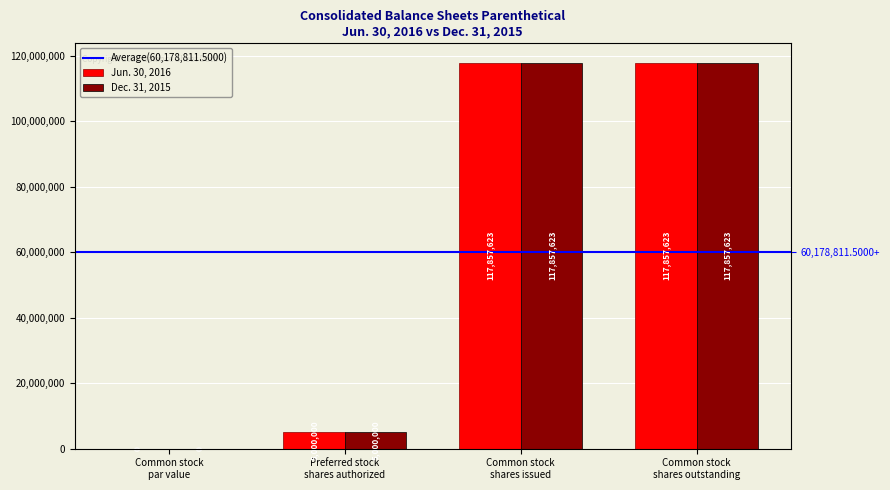

Is the value of Jun. 30, 2016 at Preferred stock shares authorized greater than the value of Dec. 31, 2015 at Common stock shares issued?

No